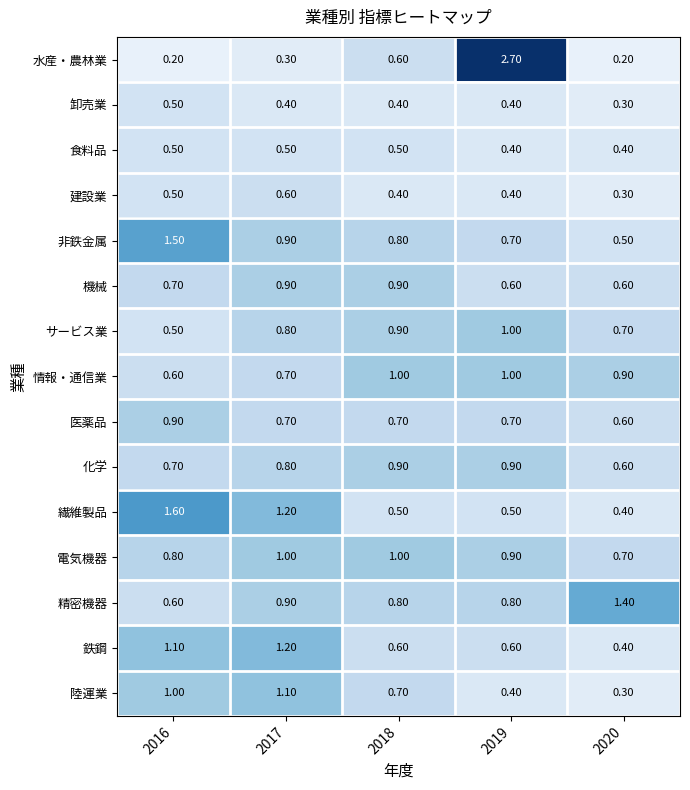

At how many categories does at least one series exceed 0?

5